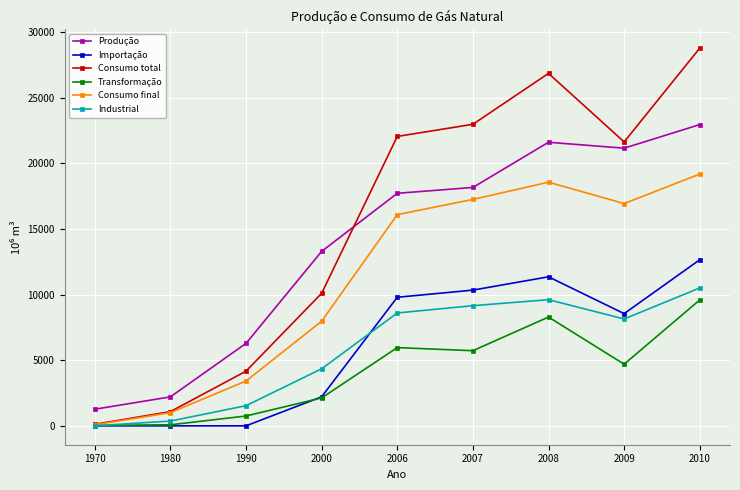

Which series ends up on top after the final intersection of Importação and Transformação?

Importação